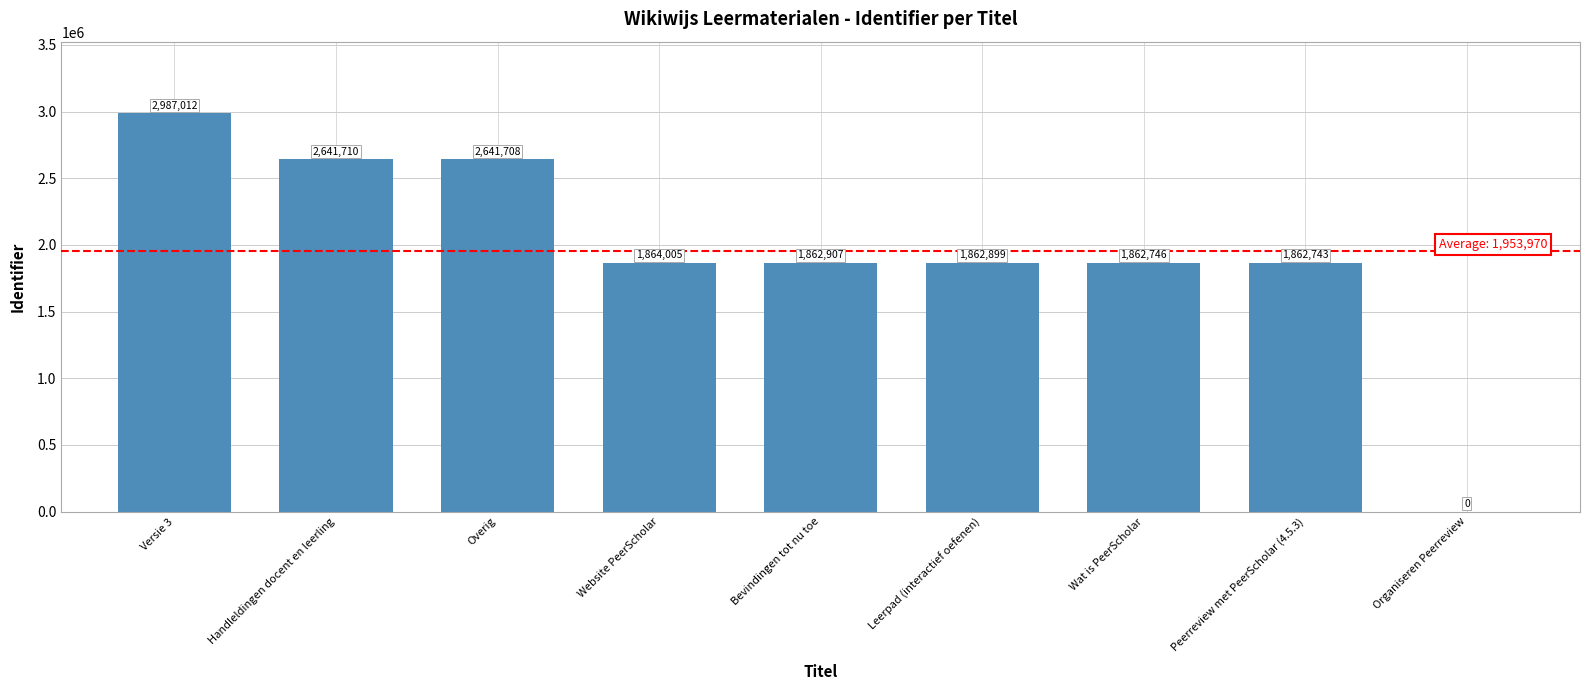

What is the sum of the values at Peerreview met PeerScholar (4.5.3) and Wat is PeerScholar?

3725489